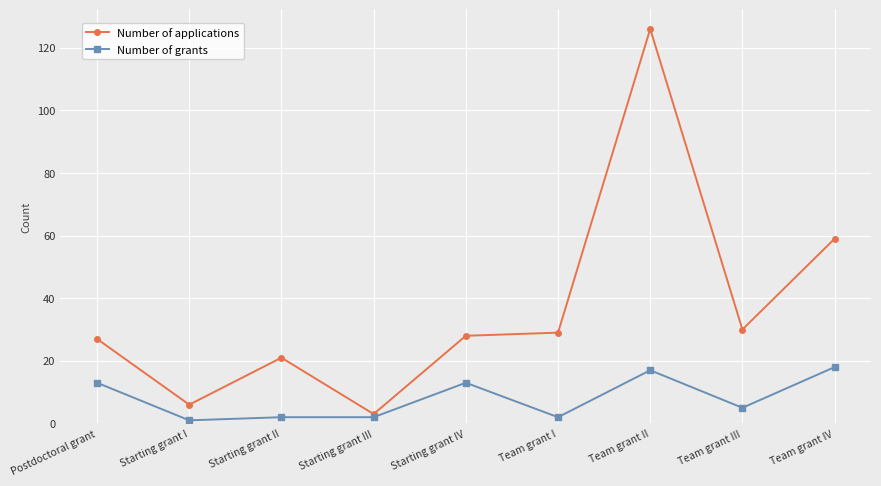

Which series changed the most between Starting grant I and Team grant IV?

Number of applications